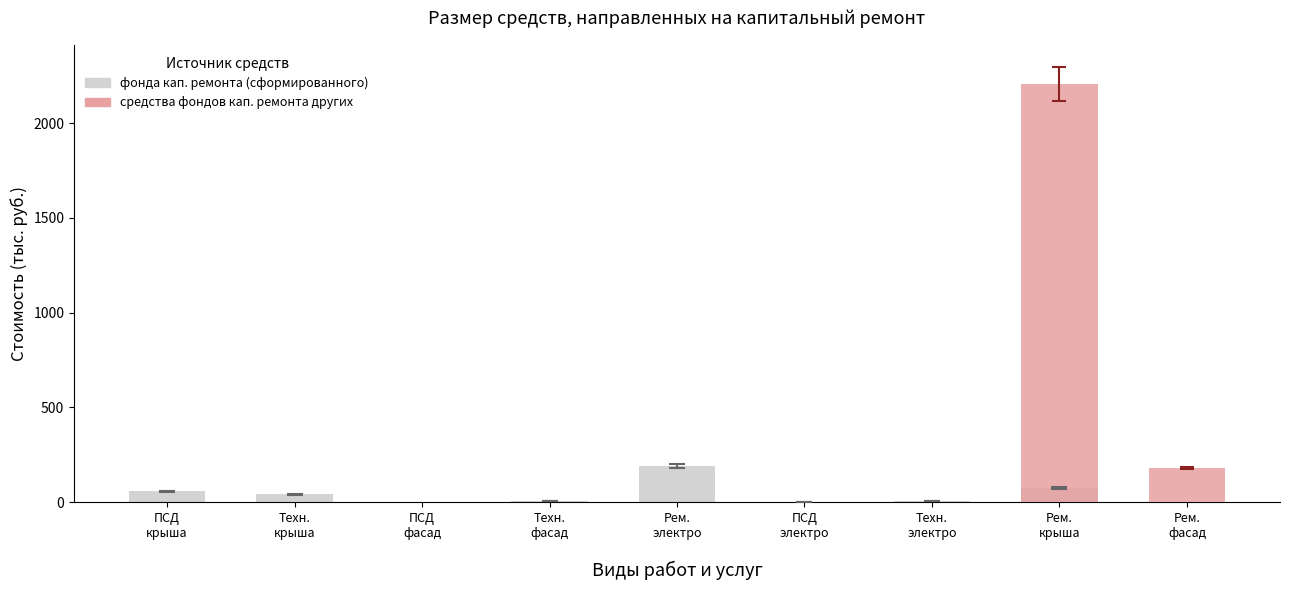

At which label does фонда кап. ремонта (сформированного) first exceed 8?

ПСД
крыша